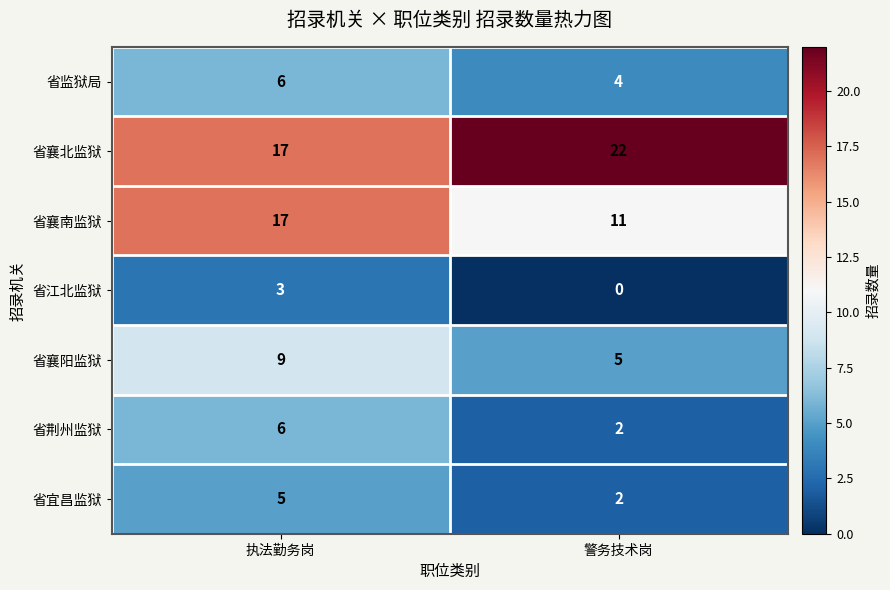

Which label corresponds to the largest value in the chart?

警务技术岗